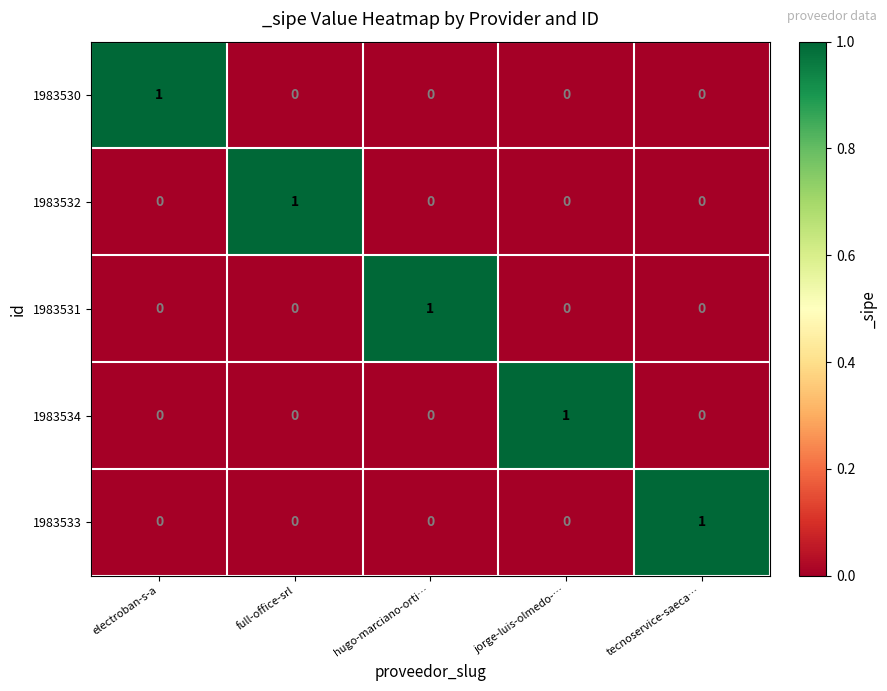

Is it true that 1983532 equals 1 at jorge-luis-olmedo-…?

False